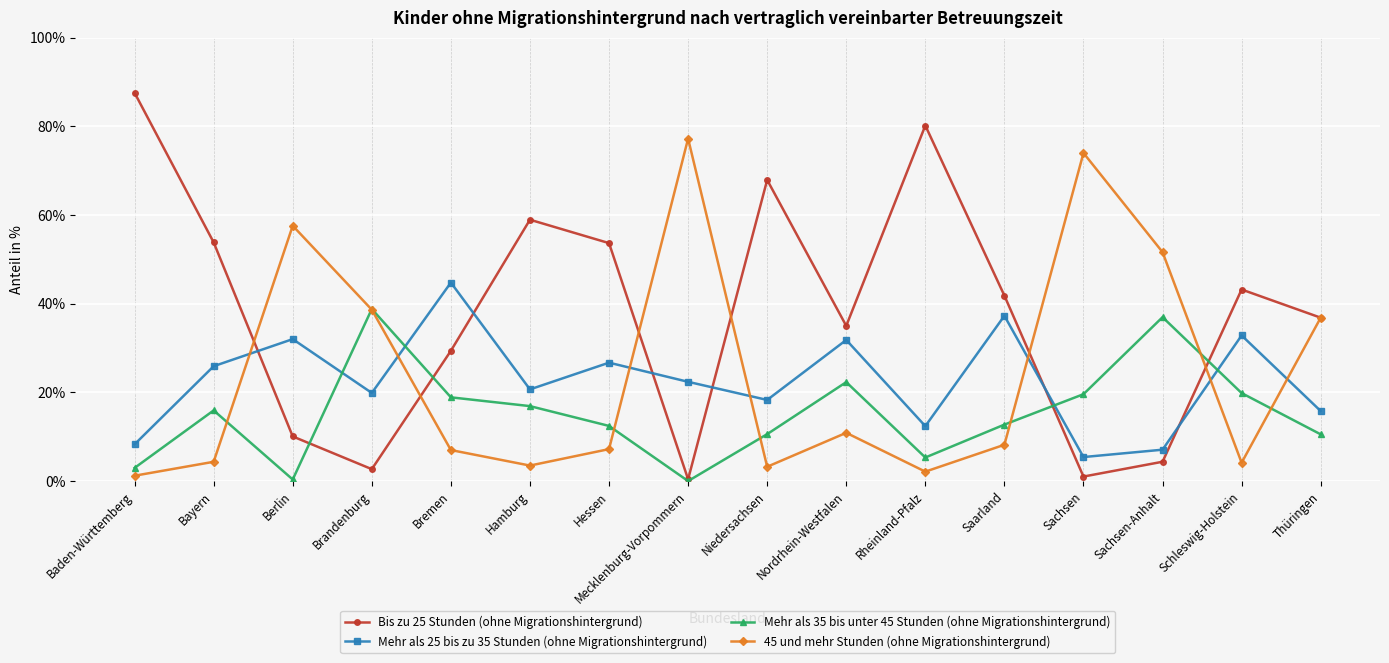

What is the difference between the highest and lowest values at Sachsen-Anhalt?

47.3